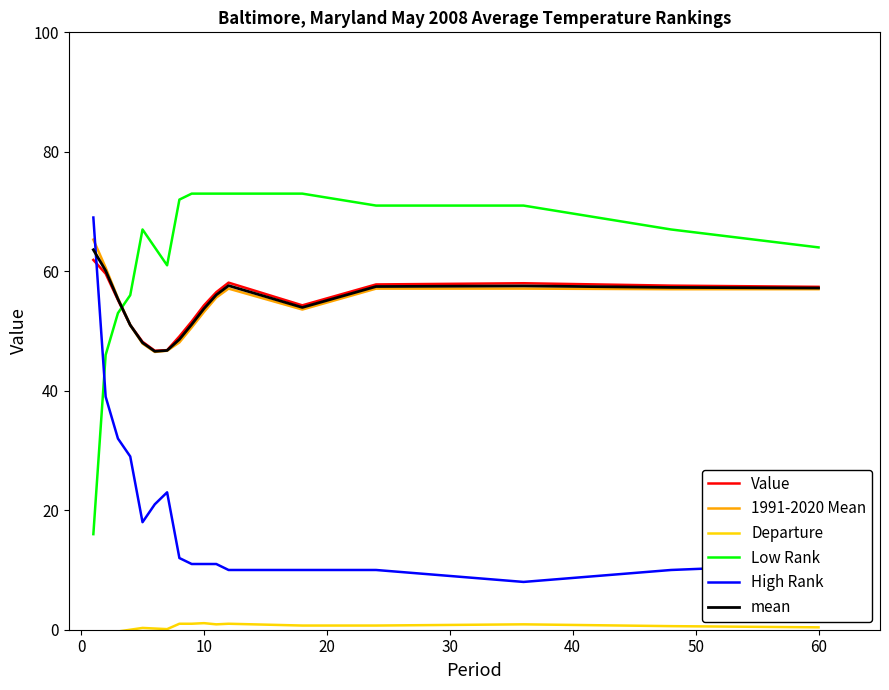

Rank the series by their maximum value, from highest to lowest.

Low Rank, High Rank, 1991-2020 Mean, mean, Value, Departure